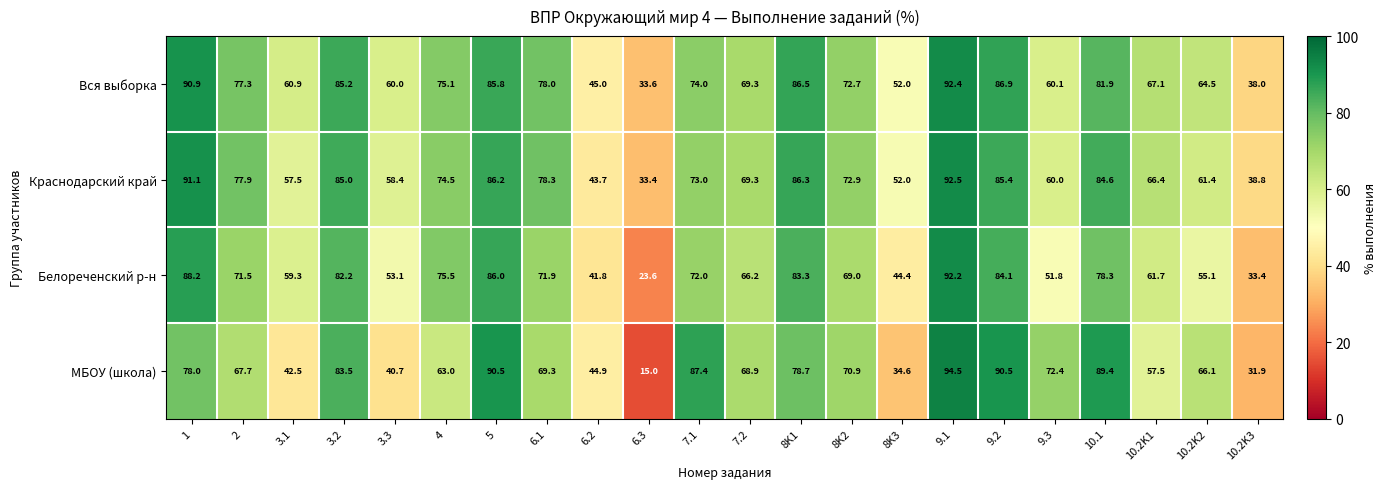

At which category does the chart reach its peak across all series?

9.1